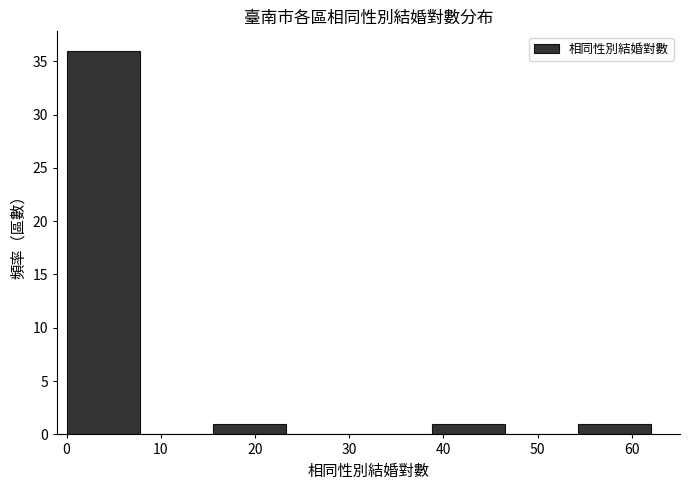

How tall is the bar that spans 39 to 47 on the x-axis? Neither the bar edges nor the heights are printed on the chart, so give them approximately, as read against the axes.

1